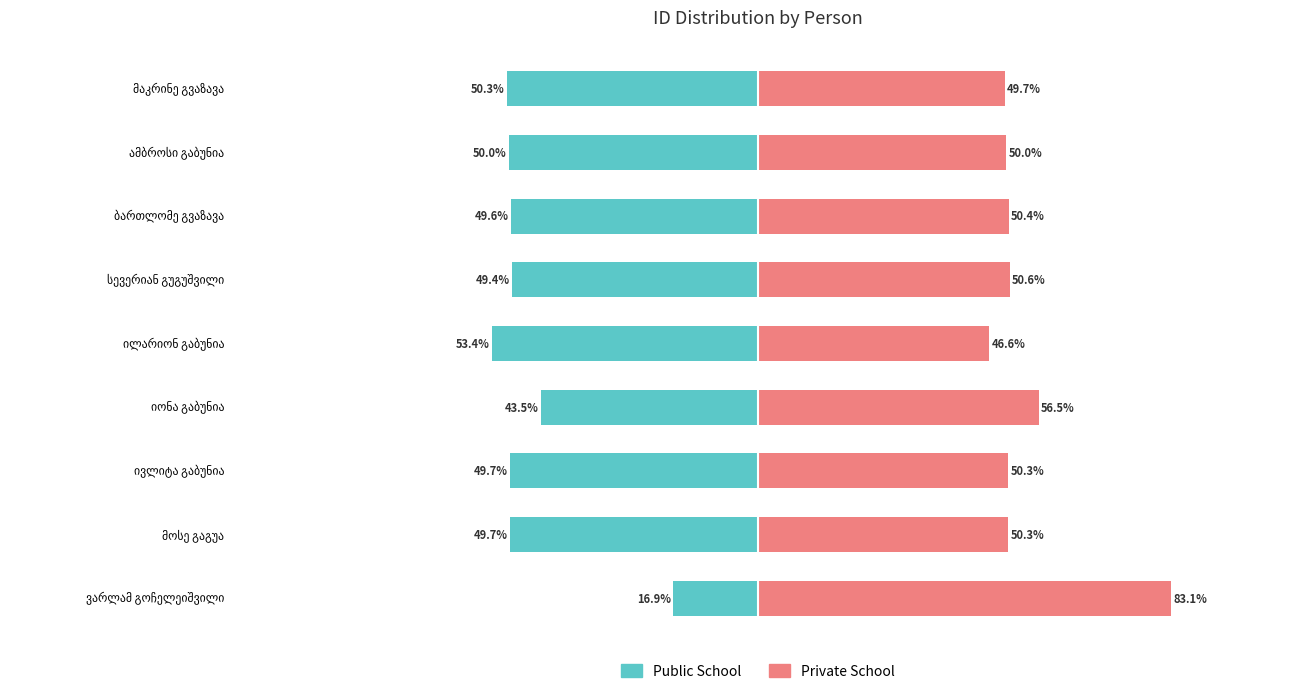

What is the difference between the maximum and second lowest values in the Private School series?

33.4